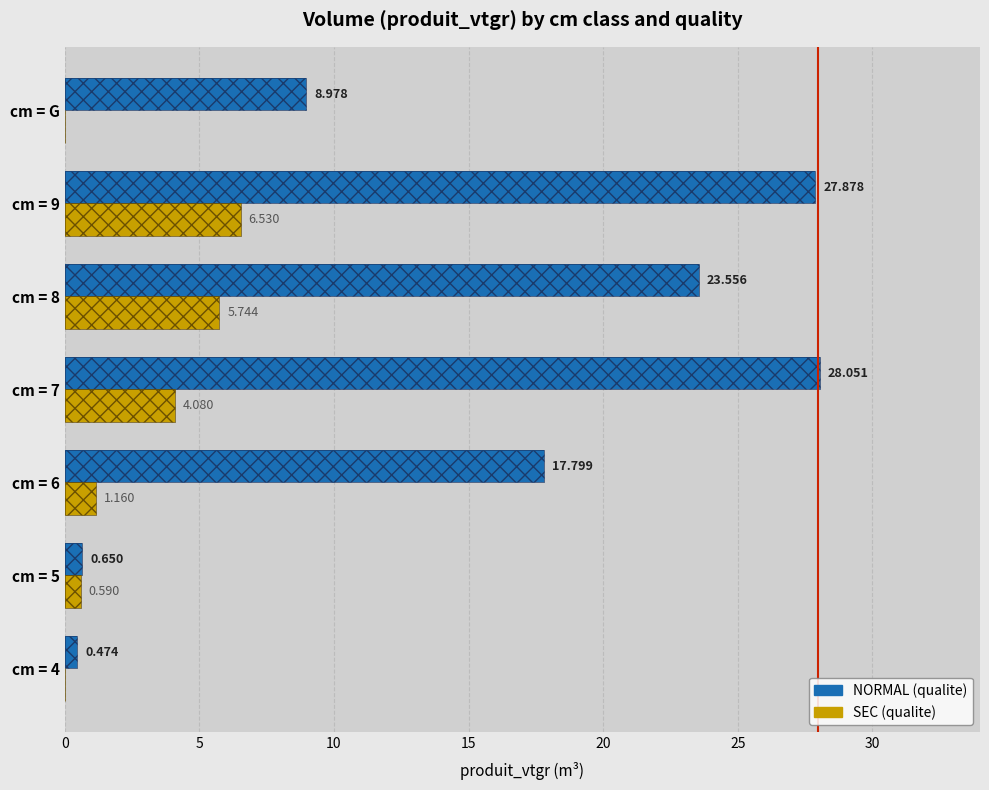

How many data points does each series have?

7